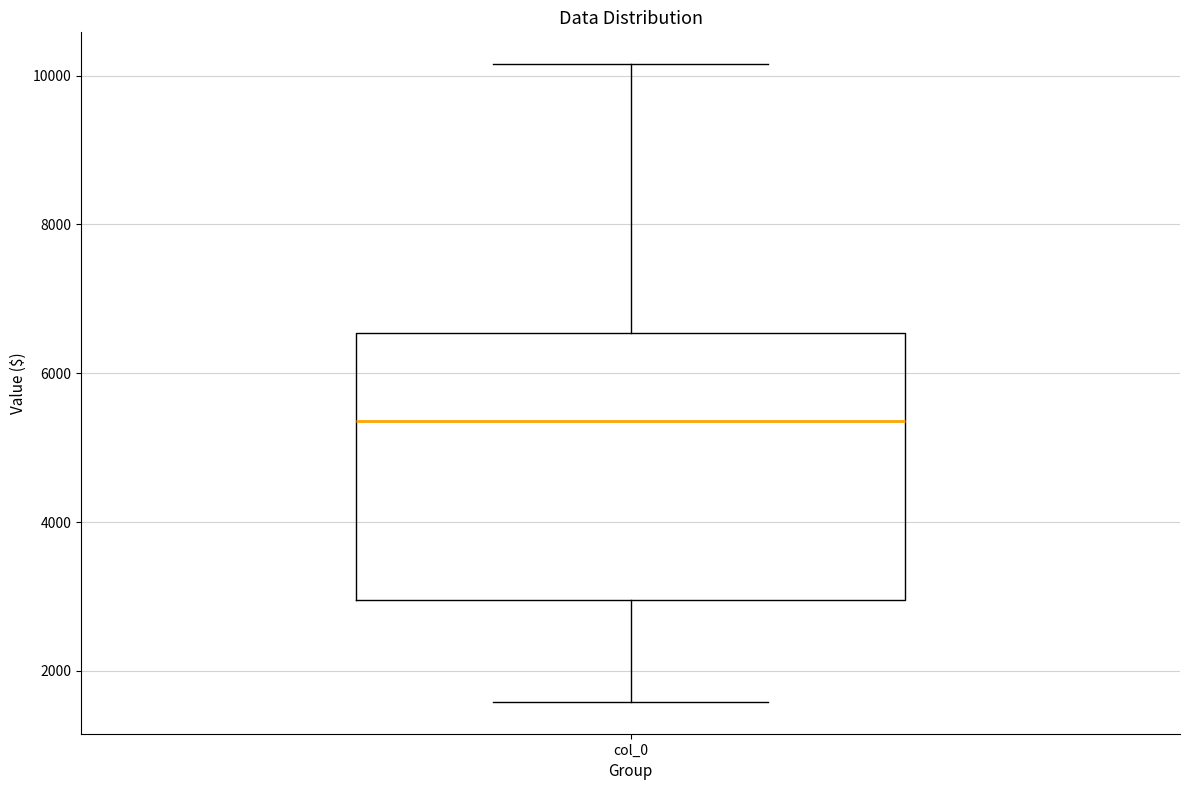

Read this box plot against the y-axis: the position of the median line, the range covered by the box, and the ends of both whiskers. The values are not printed on the chart, so give them approximately, as read against the axis.

median 5400, box 3000 to 6600, whiskers 1600 to 10200